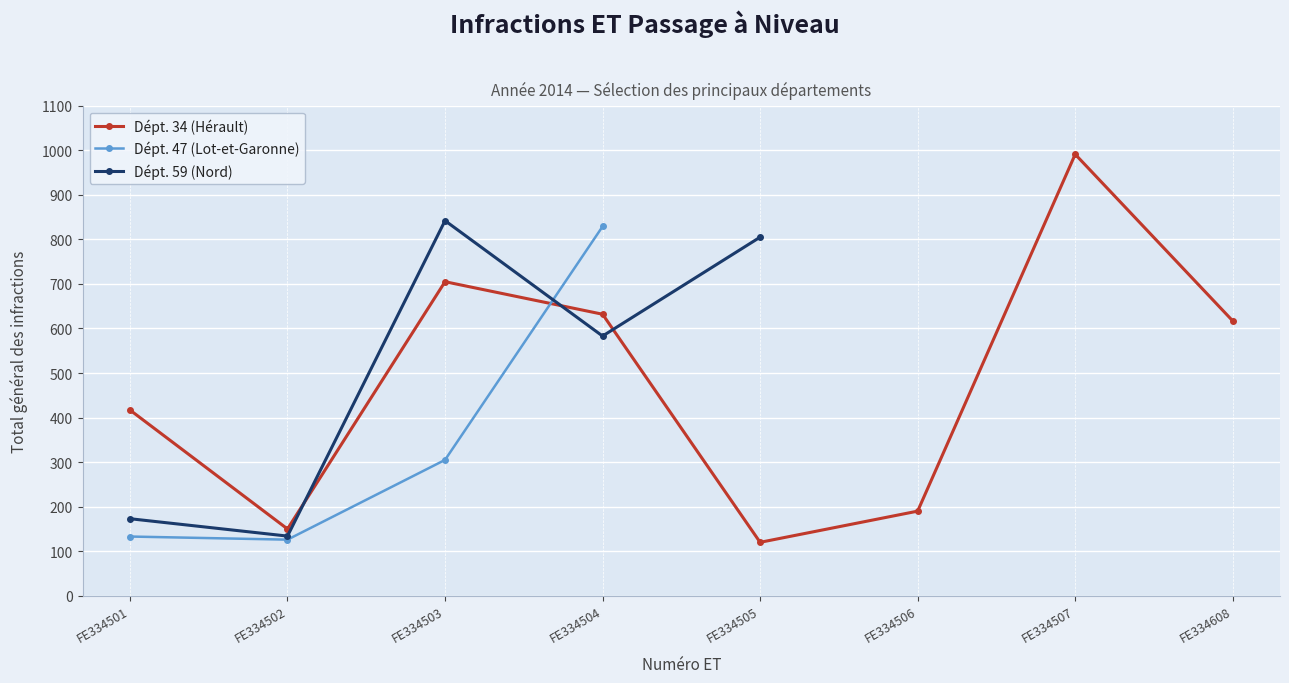

What is the value of the Dépt. 34 (Hérault) point at the 1st from the left?

417